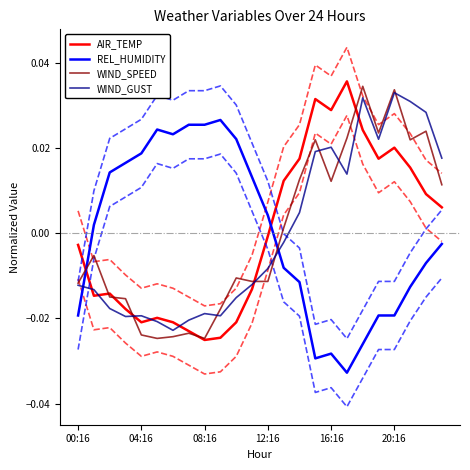

What is the difference between the second highest and second lowest values in the AIR_TEMP series?

0.1